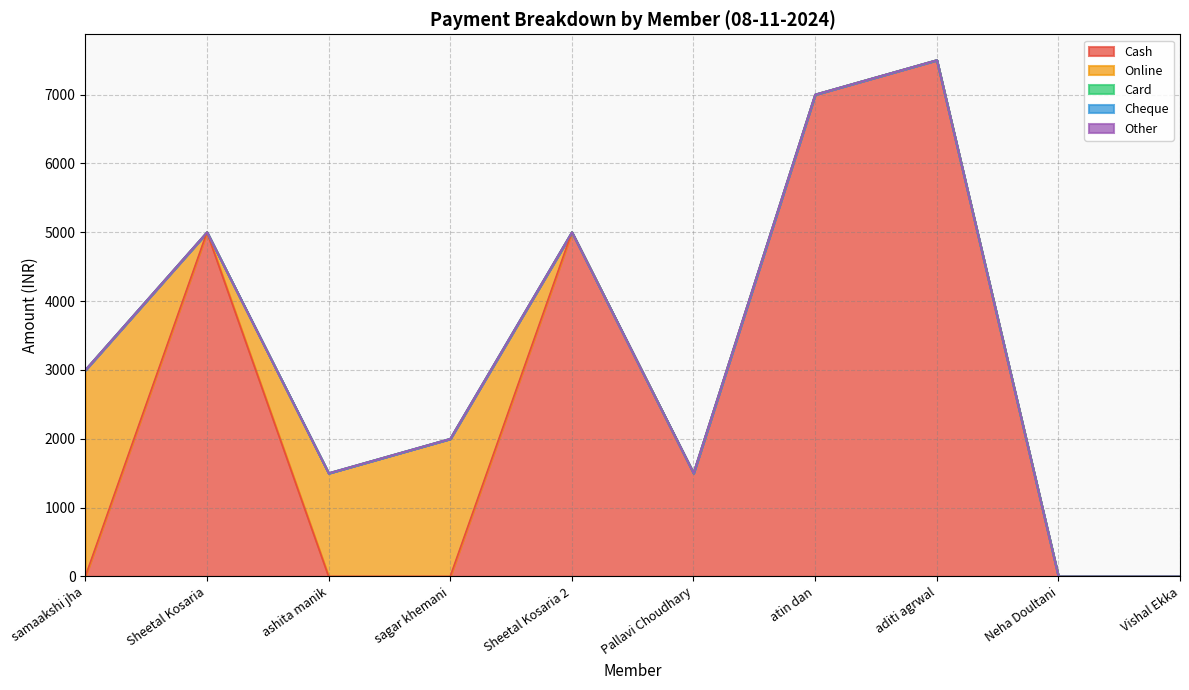

How many lines are shown in the chart?

5